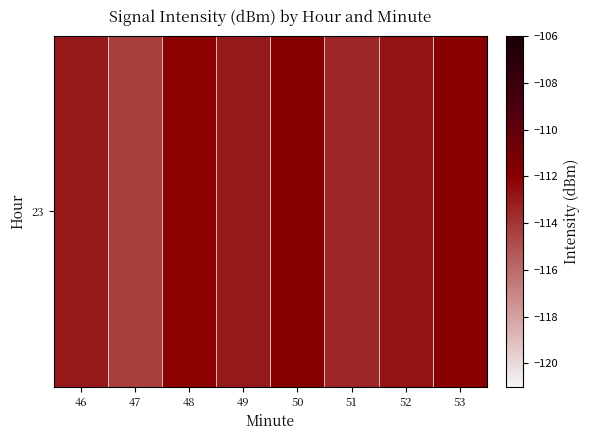

Is it true that the value at 51 is -113.5?

True